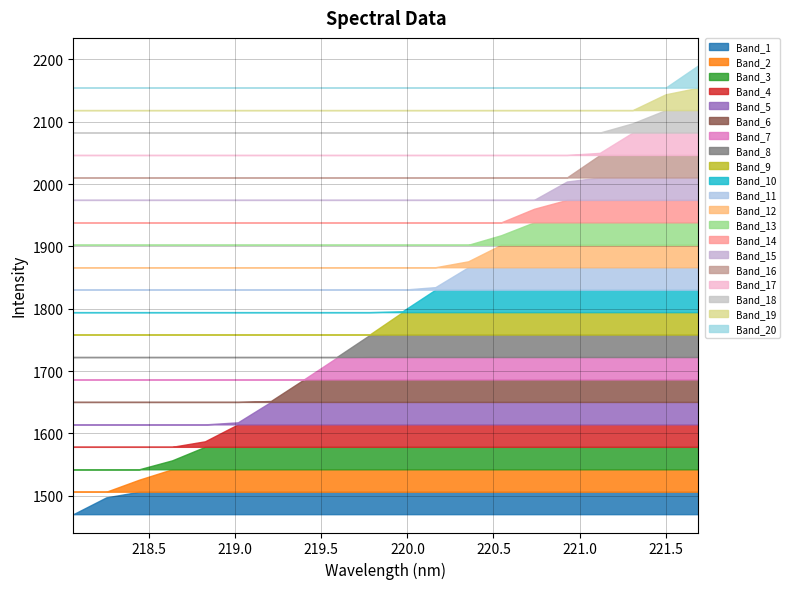

The chart shows a value of 2615.9 at 220.5444. True or false?

False